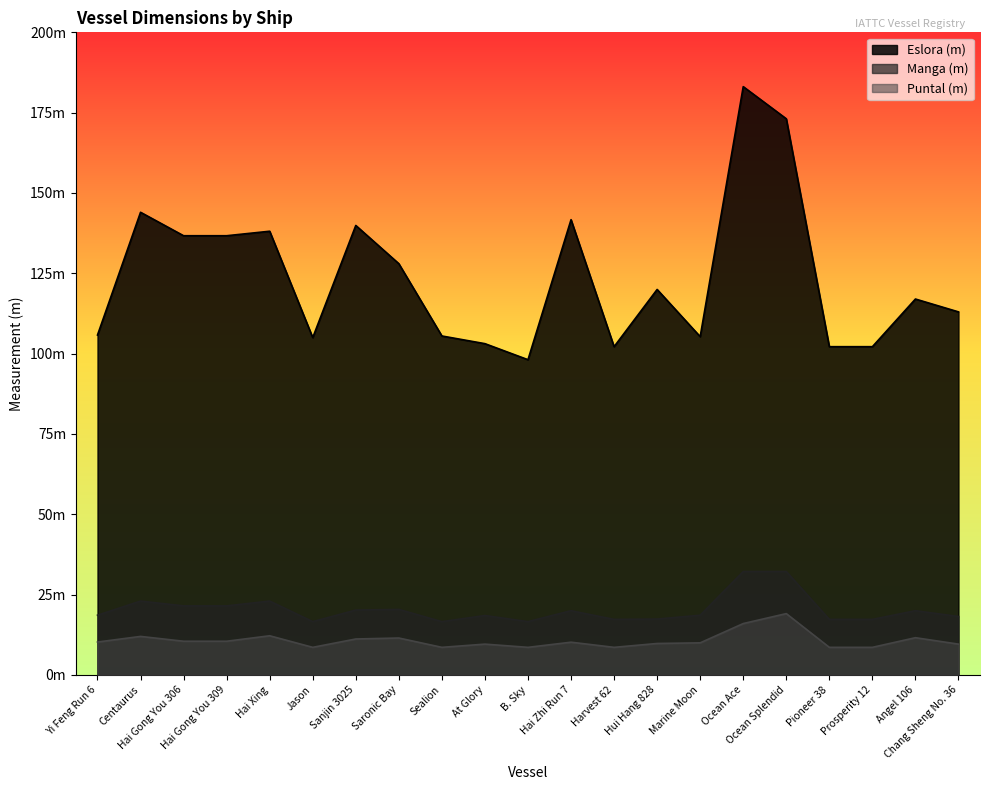

What is the average value of the Manga (m) series?

20.3